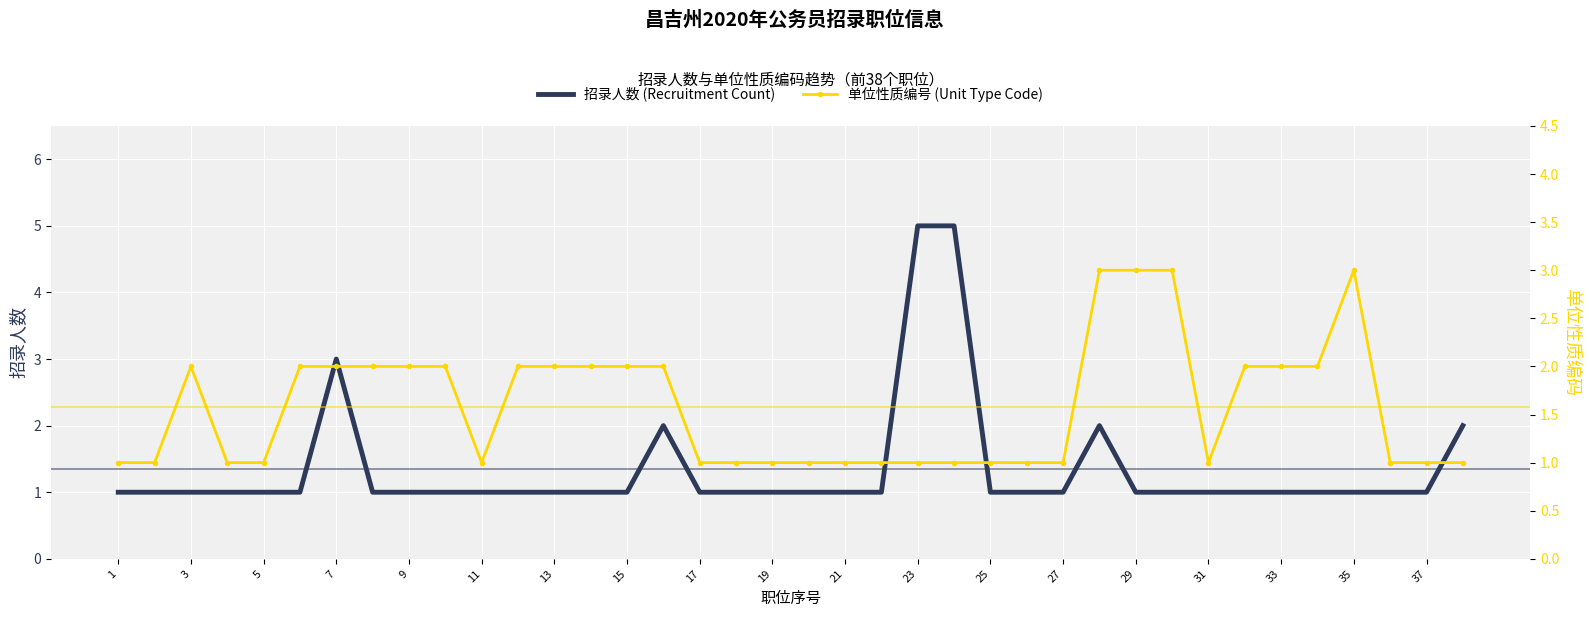

What is the approximate value of 招录人数 (Recruitment Count) at 21?

1